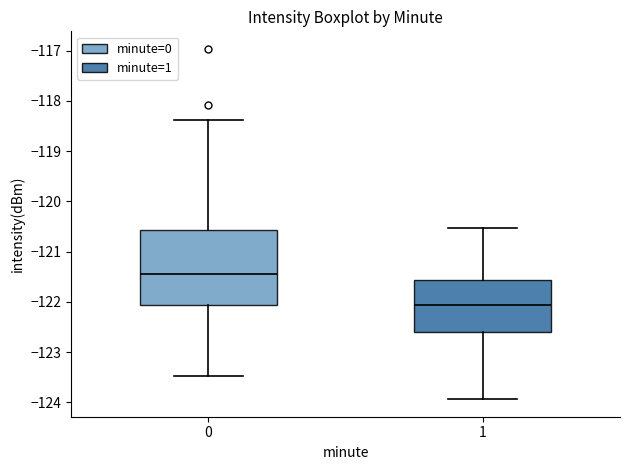

Which box's median line is the lowest?

1